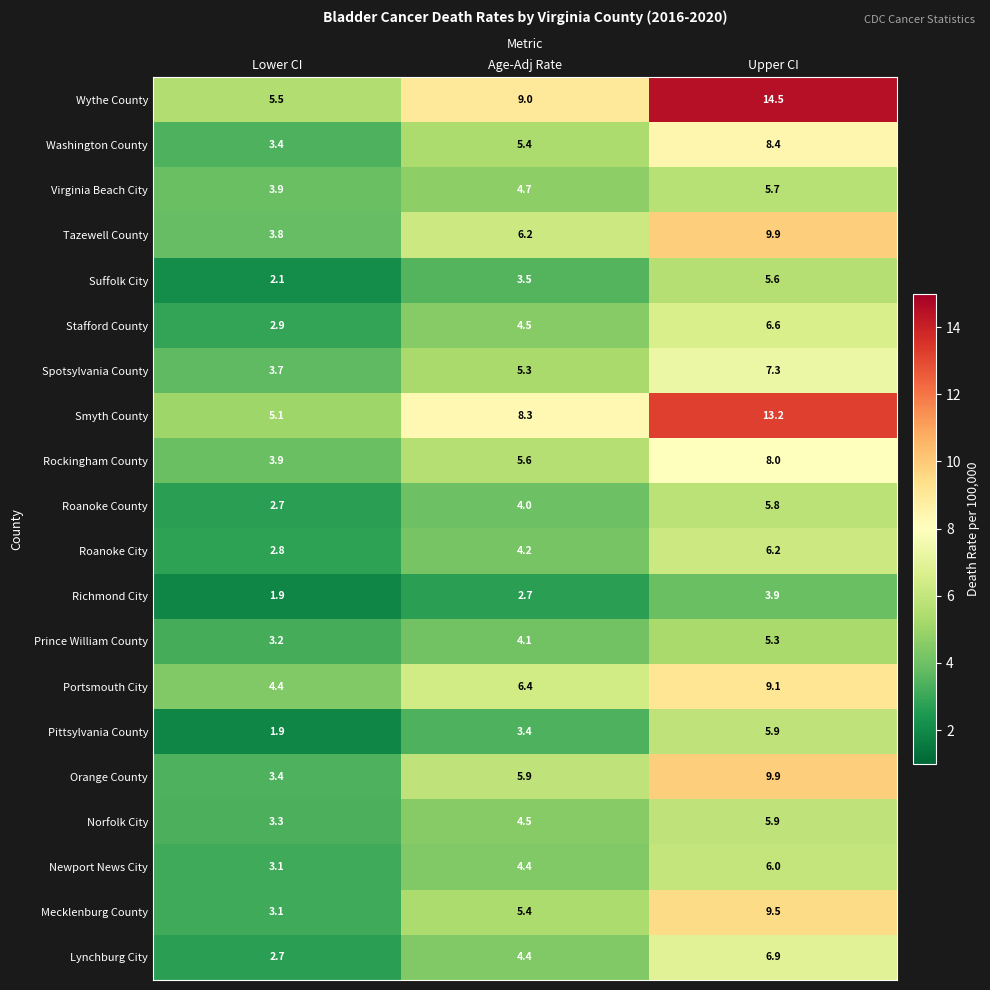

What is the total value across all series at Lower CI?

66.8